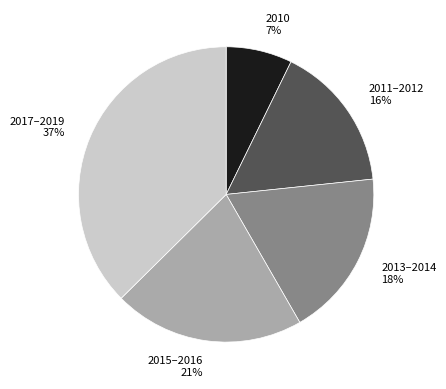

Is 2010 7% the majority of the pie?

No